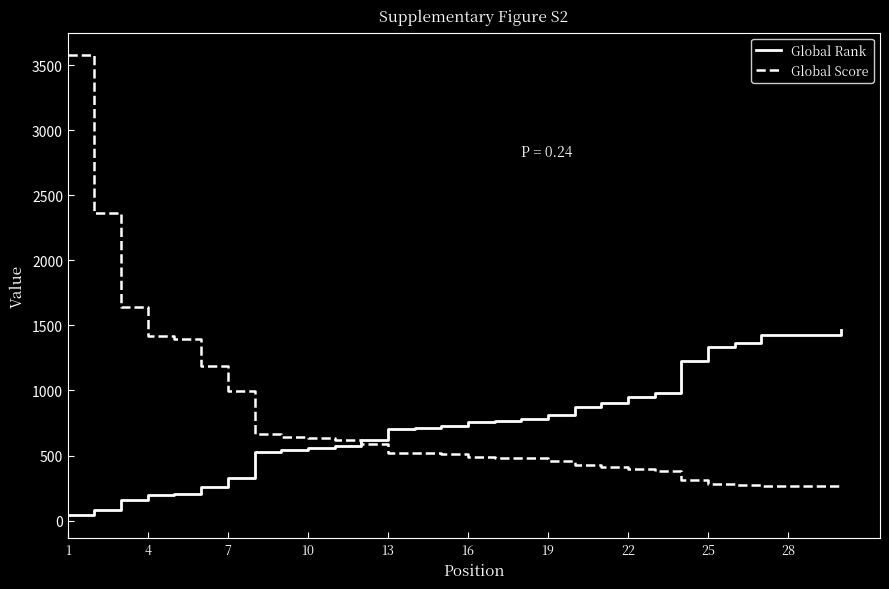

What is the difference between the maximum and minimum values in the Global Score series?

3319